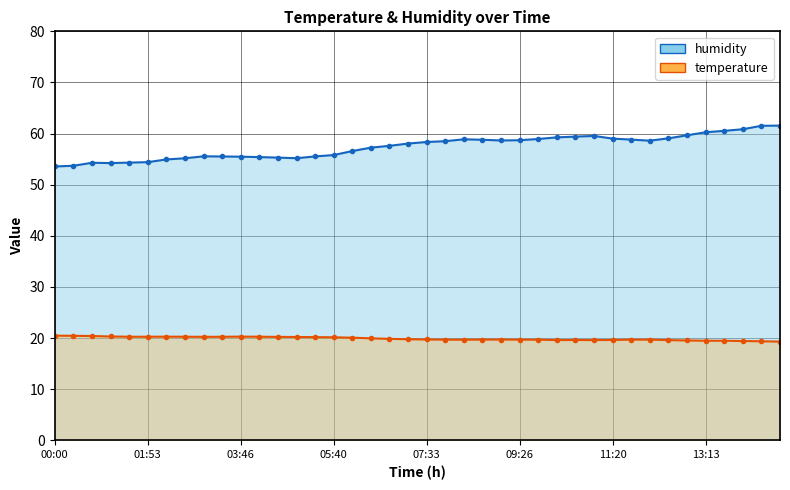

True or false: humidity and temperature intersect in this chart.

False